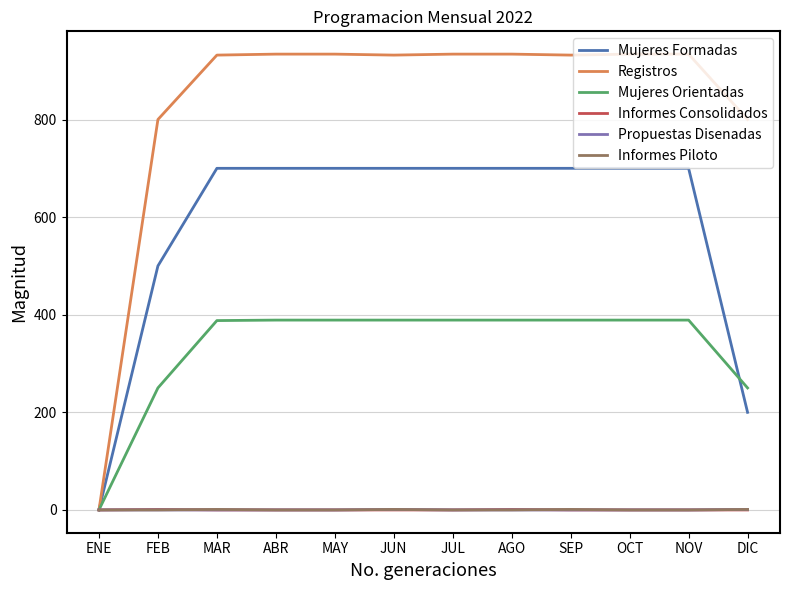

Which series has the largest total across all categories?

Registros